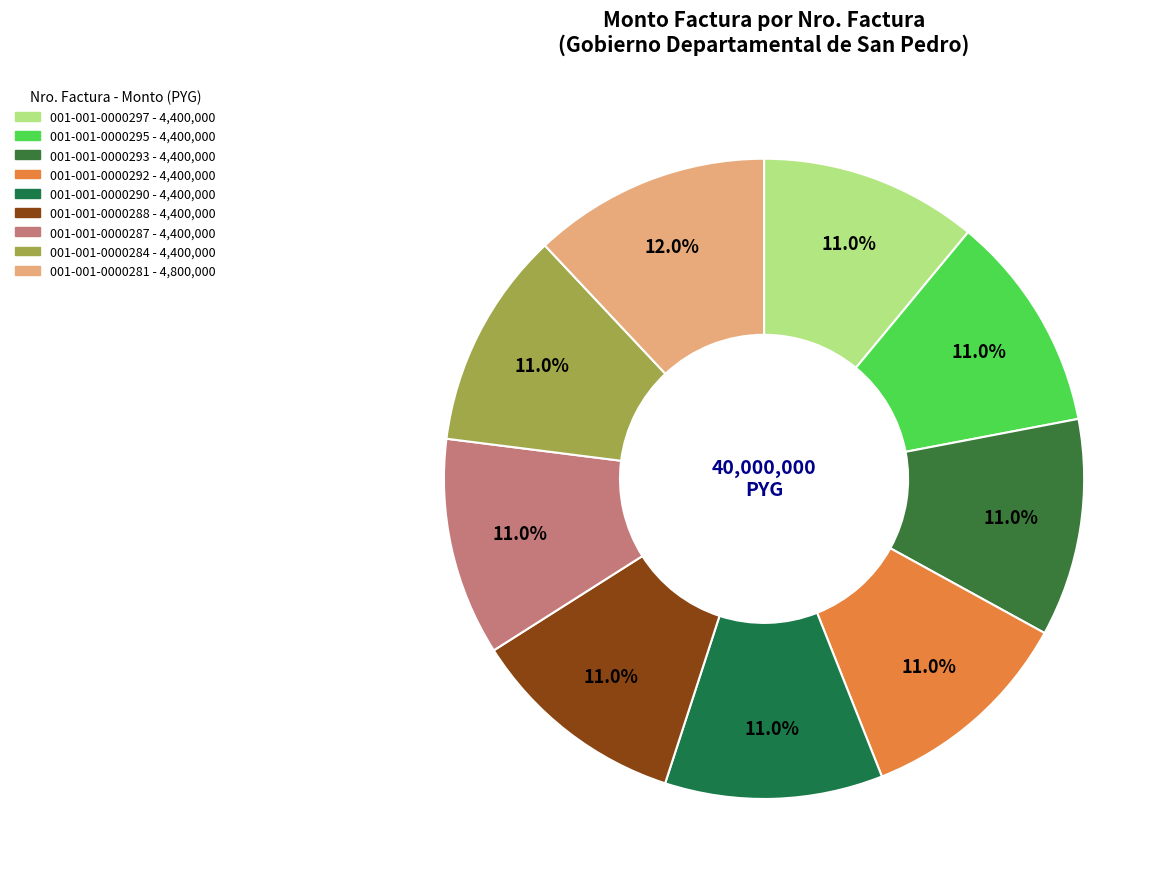

Which category has the biggest portion of the pie?

001-001-0000281